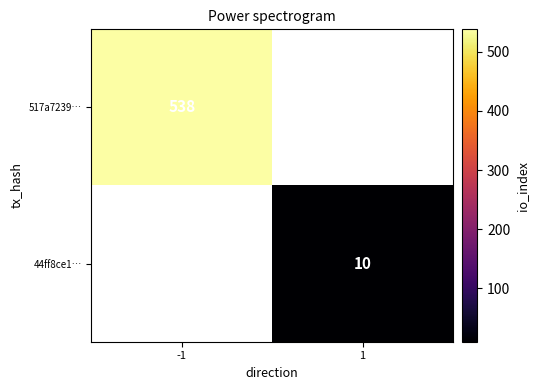

Which label corresponds to the smallest value in the chart?

1